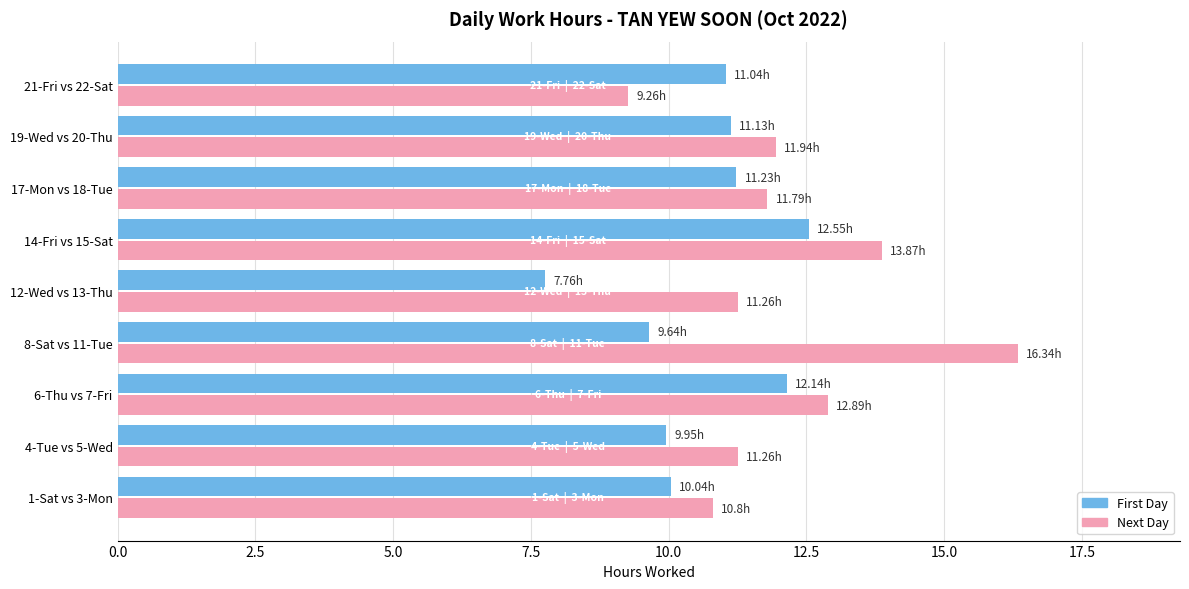

Is the value of Next Day at 17-Mon vs 18-Tue greater than the value of First Day at 1-Sat vs 3-Mon?

Yes